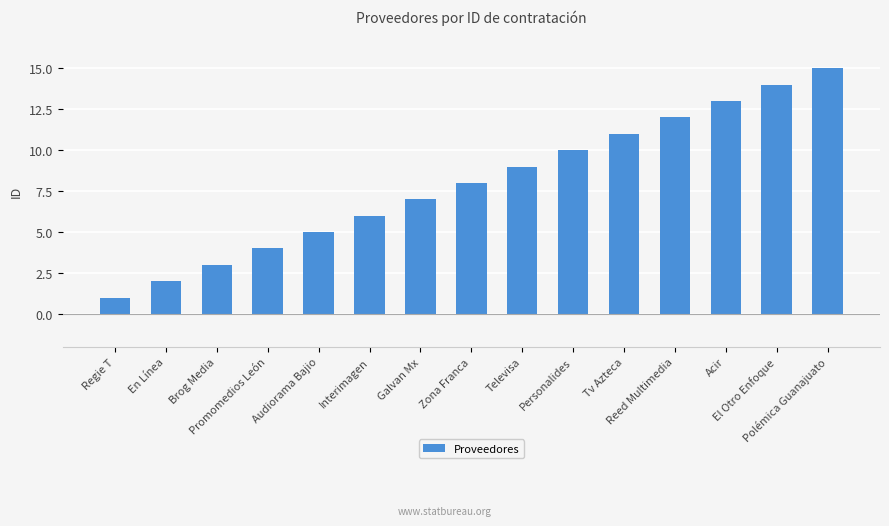

What is the label of the 3rd bar from the right?

Acir